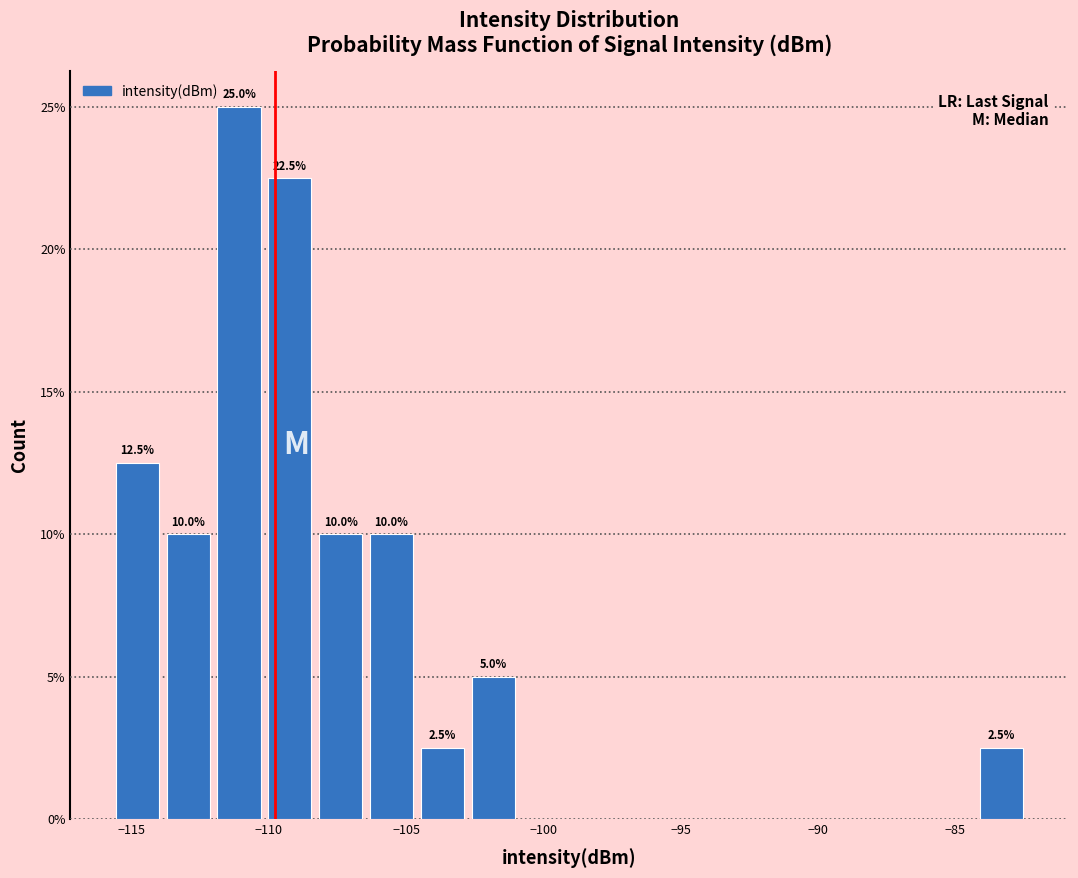

Read against the x-axis, roughly where is the centre of the tallest bar?

-111.0